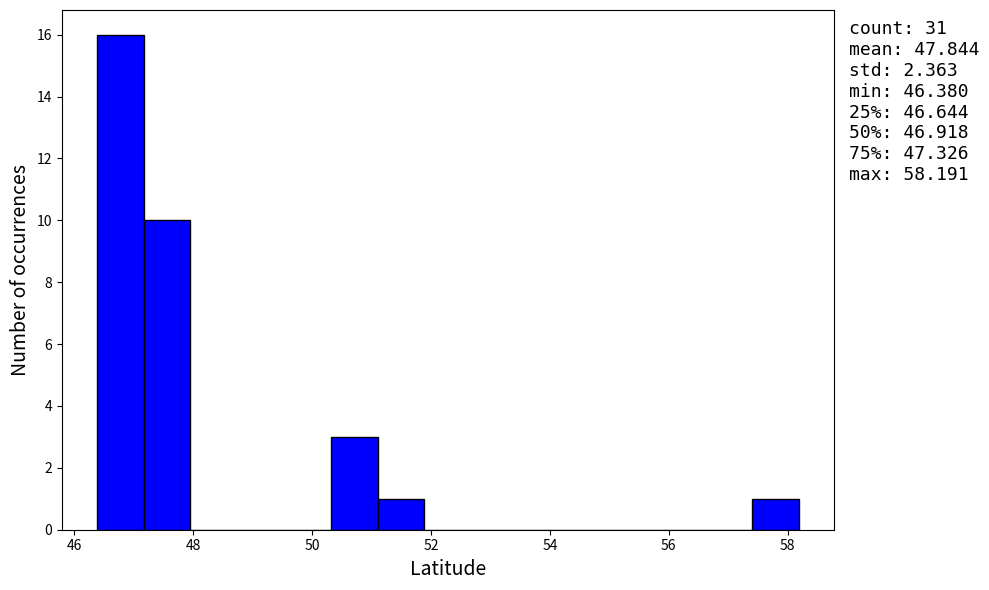

Around what value on the x-axis is the tallest bar? Give the approximate position of its centre, as read against the axis.

46.8